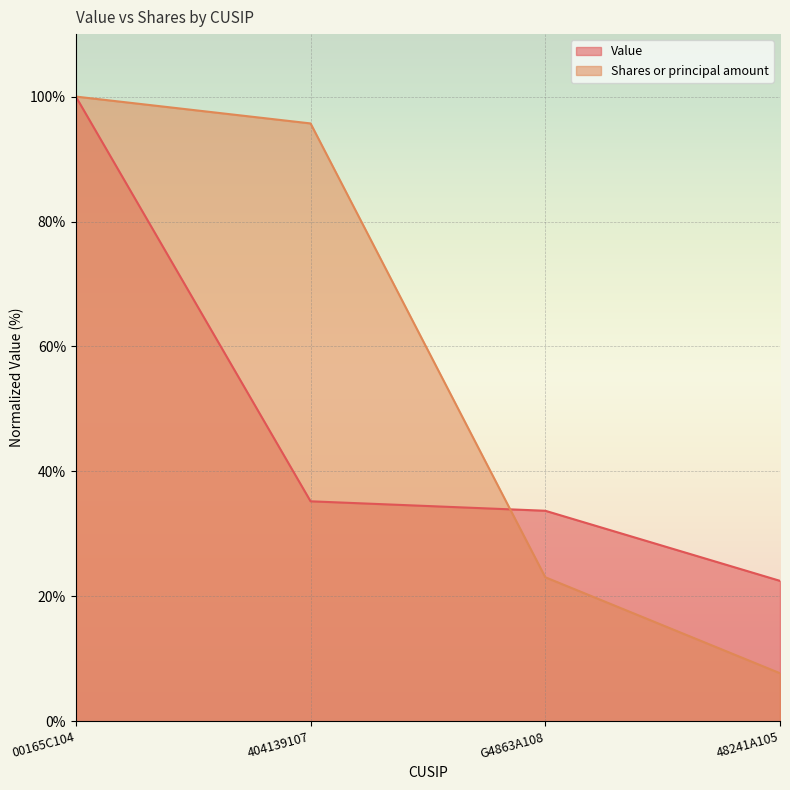

The Shares or principal amount series shows 95.7 at 404139107. True or false?

True